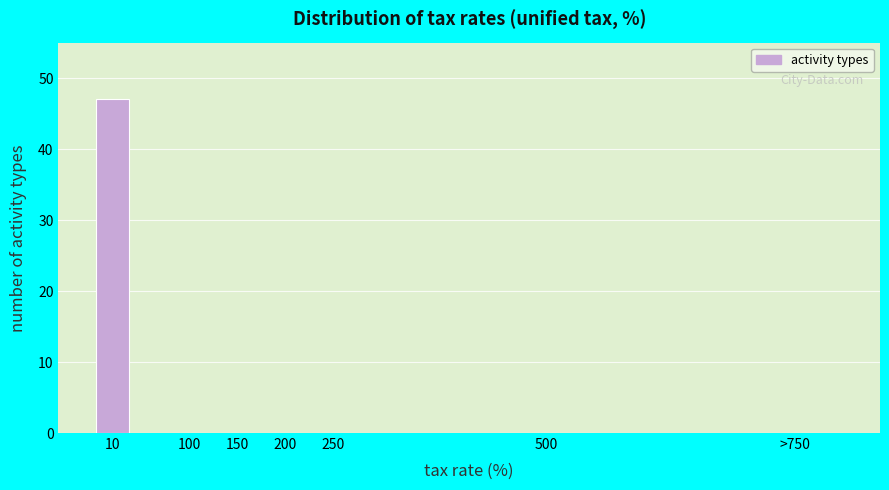

Reading left to right, extract all data points from this chart.

10=47	100=0	150=0	200=0	250=0	500=0	>750=0